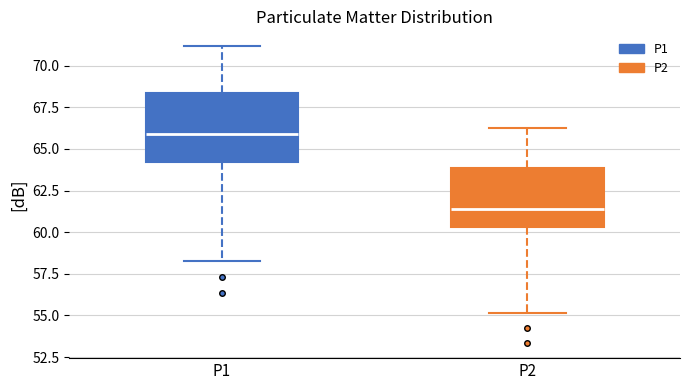

Where does the upper whisker of the box for P2 end on the y-axis? The values are not printed on the chart, so give them approximately, as read against the axis.

66.5